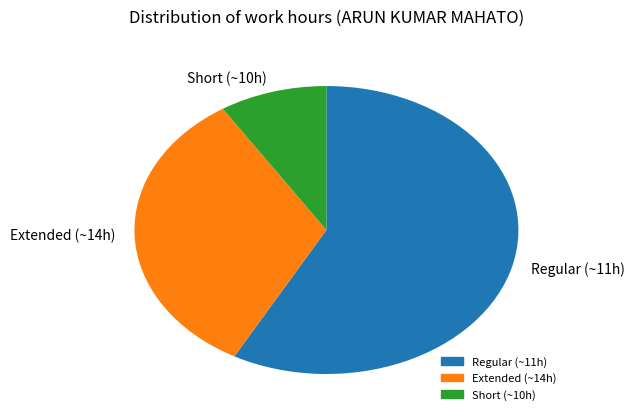

Which category has the biggest portion of the pie?

Regular (~11h)